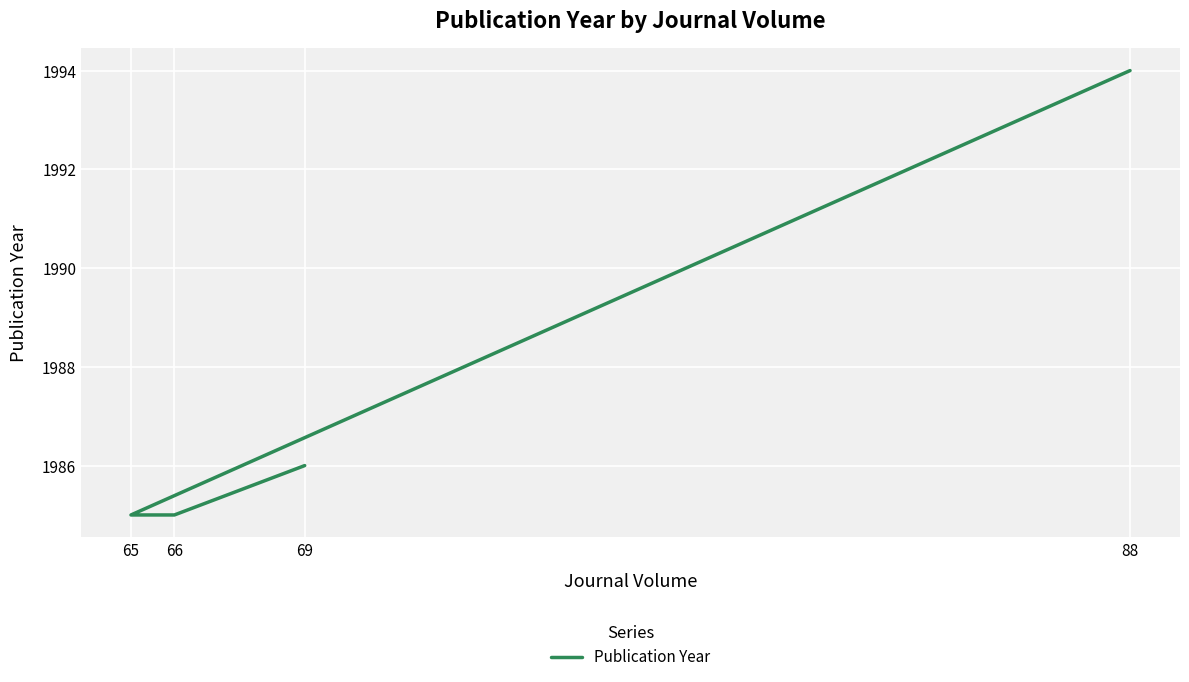

What is the change in value from 66 to 69?

+1